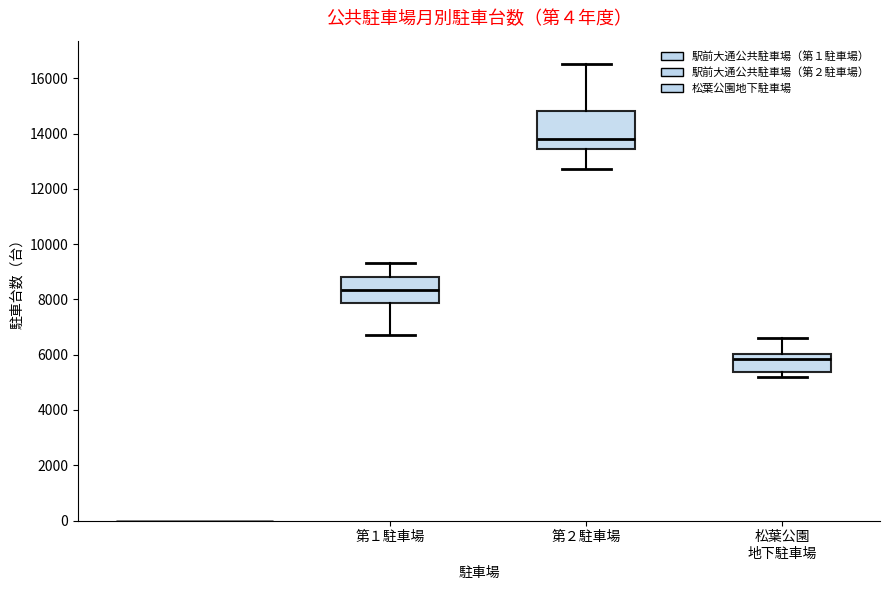

Which box is the tallest, from its lower edge to its upper edge?

第２駐車場